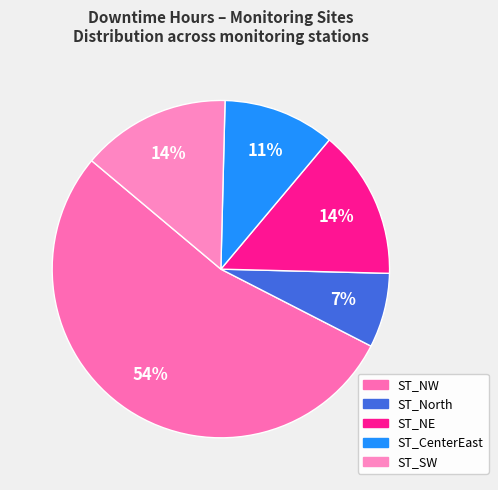

Count the number of slices in the pie.

5